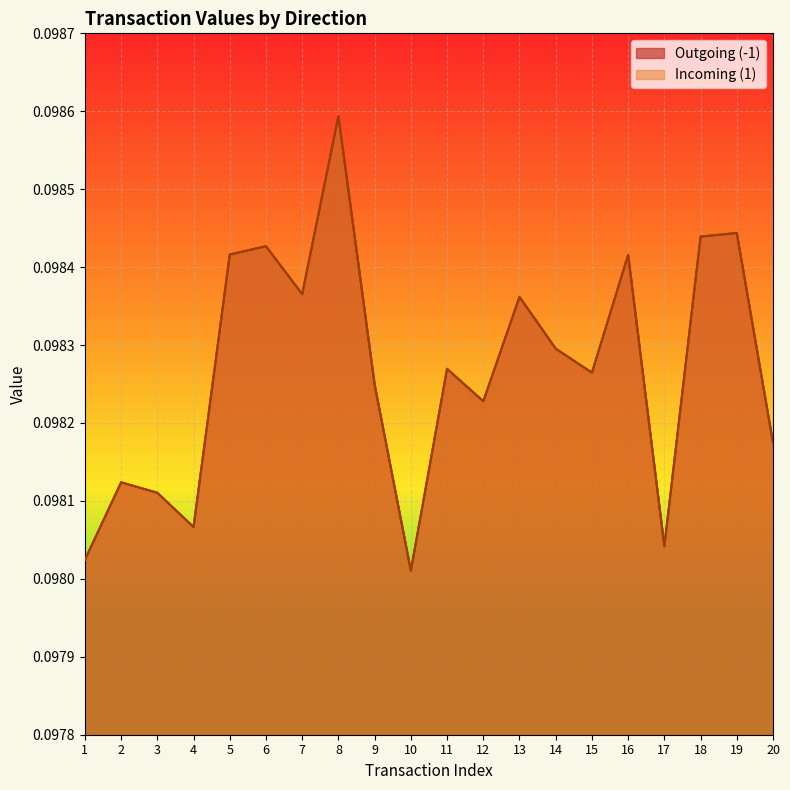

Where is the first local maximum for Outgoing (-1)?

2